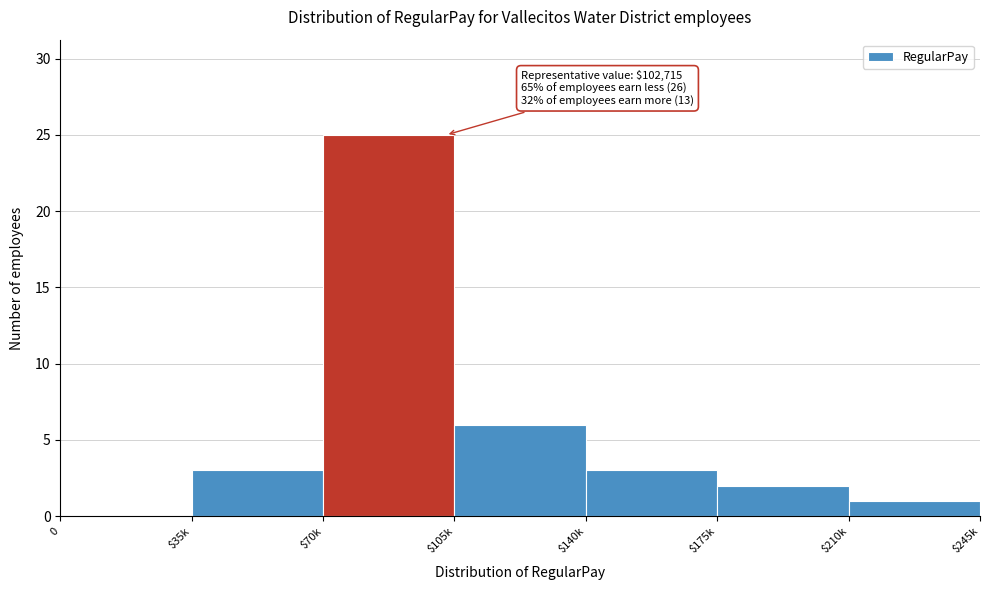

Between $105k and 0, which is larger?

$105k